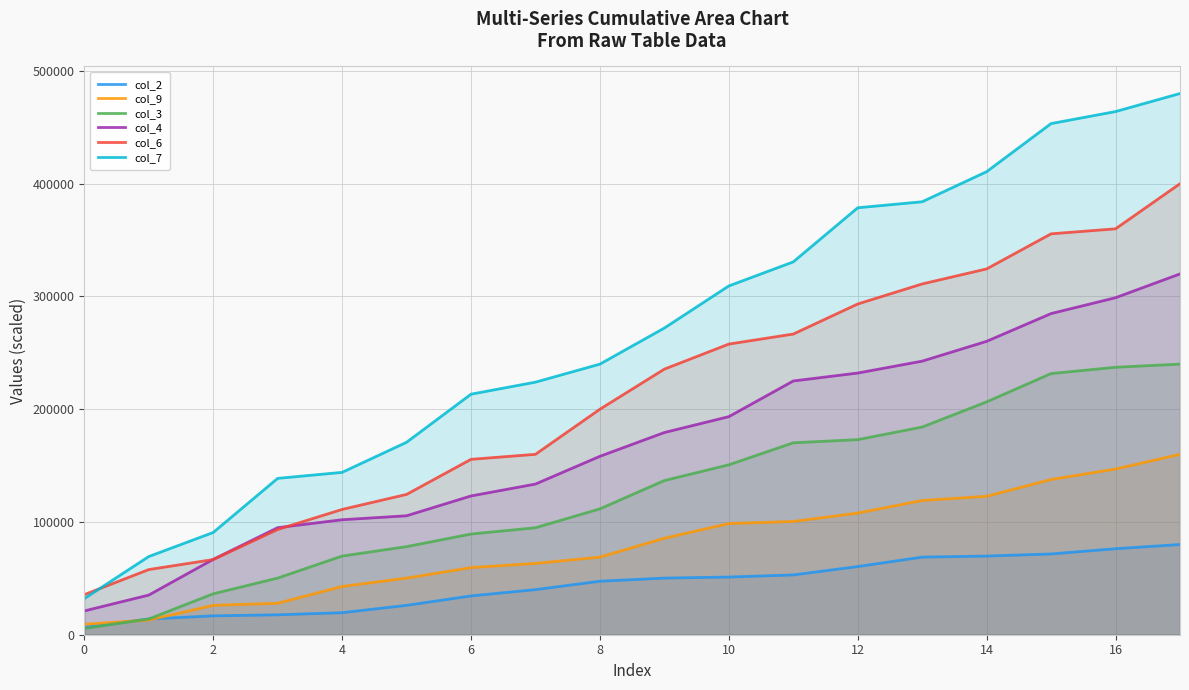

Rank the series by their maximum value, from lowest to highest.

col_2, col_9, col_3, col_4, col_6, col_7